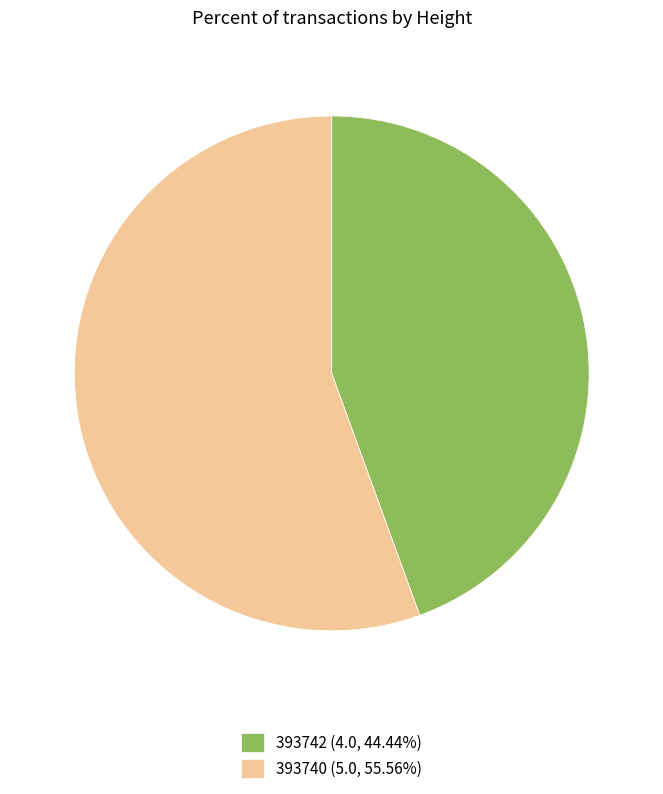

True or false: 393740 accounts for 56% of the total.

True